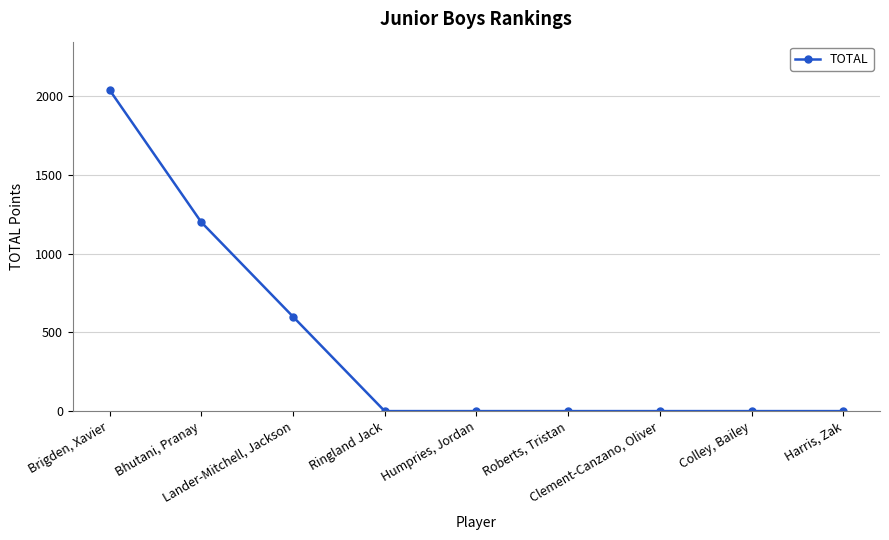

What is the maximum value shown in the chart?

2040